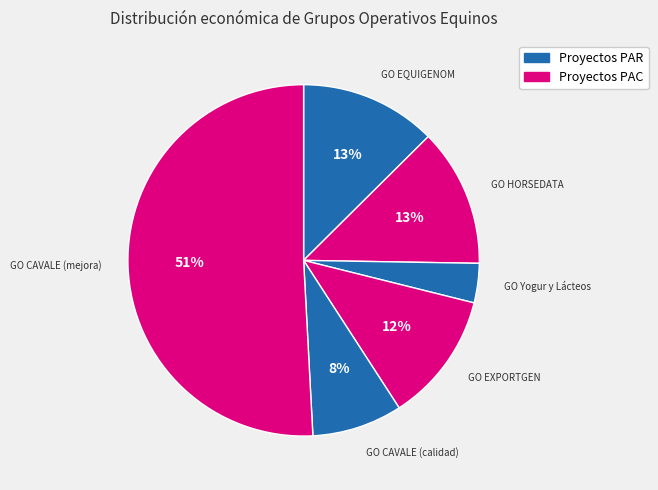

How many slices are in this pie chart?

6